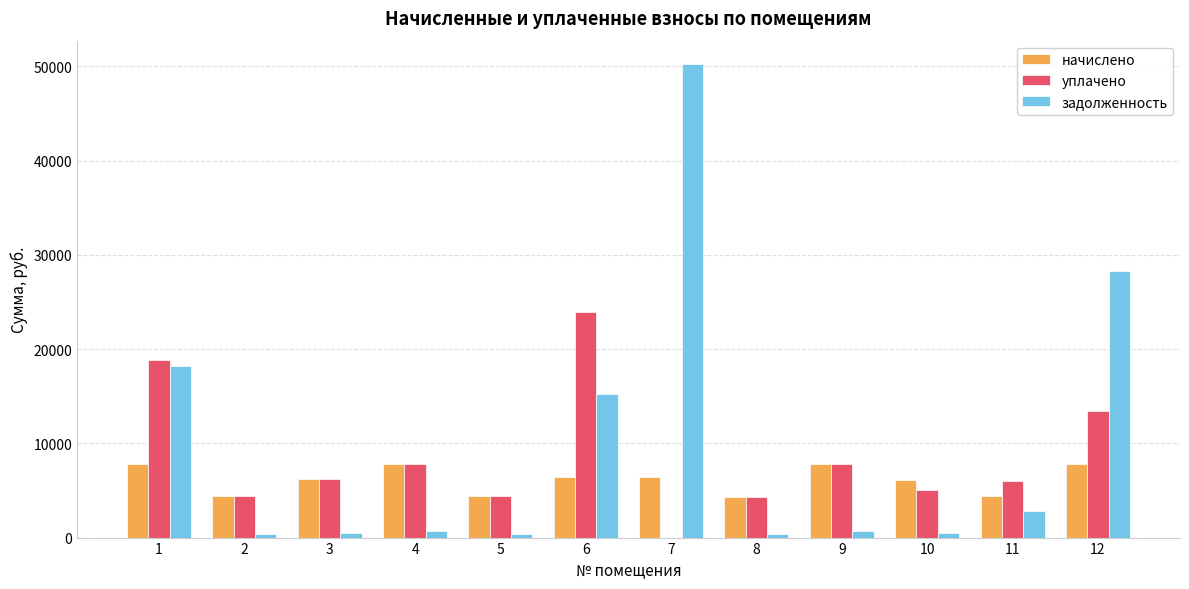

What is the difference between the начислено values at 7 and 11?

1982.3